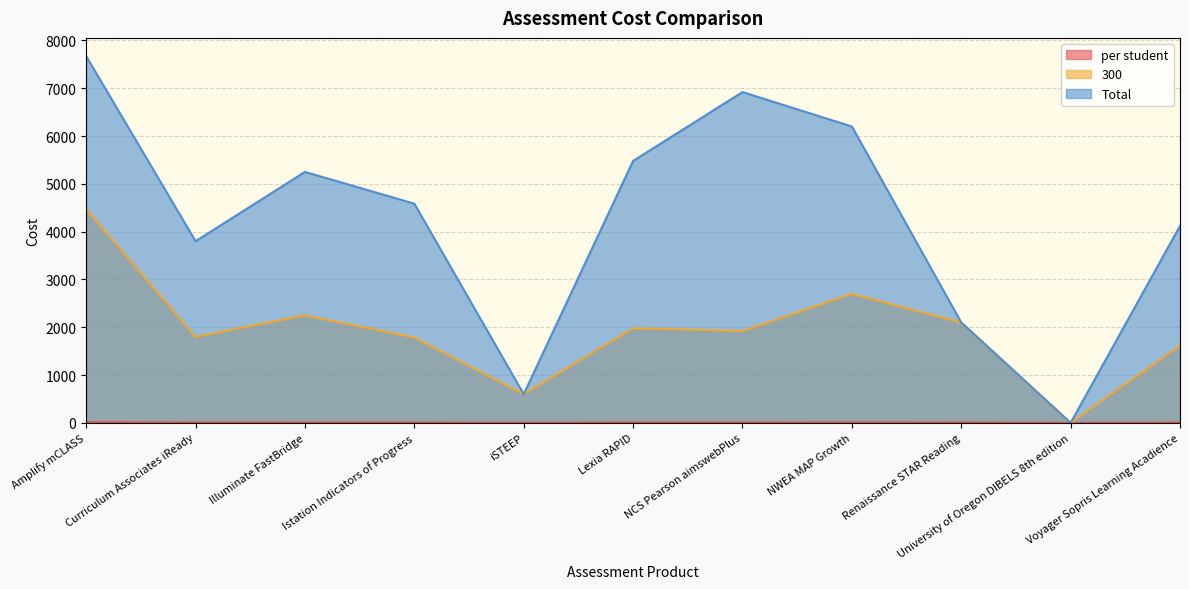

What is the difference between the second highest and second lowest values in the per student series?

7.0